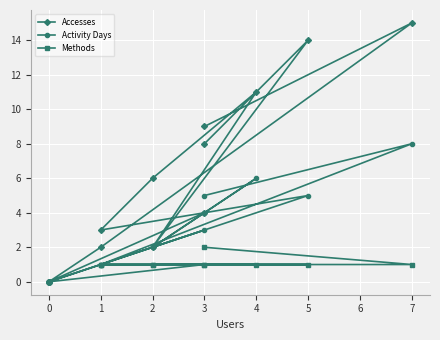

The value of Accesses at 3 is 1. True or false?

False